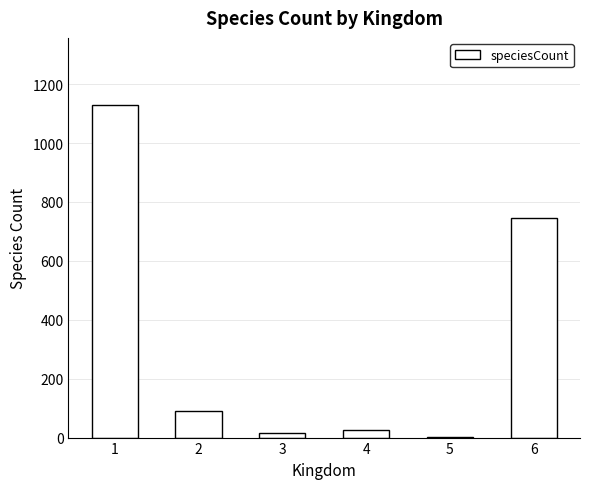

How many categories are shown in the chart?

6